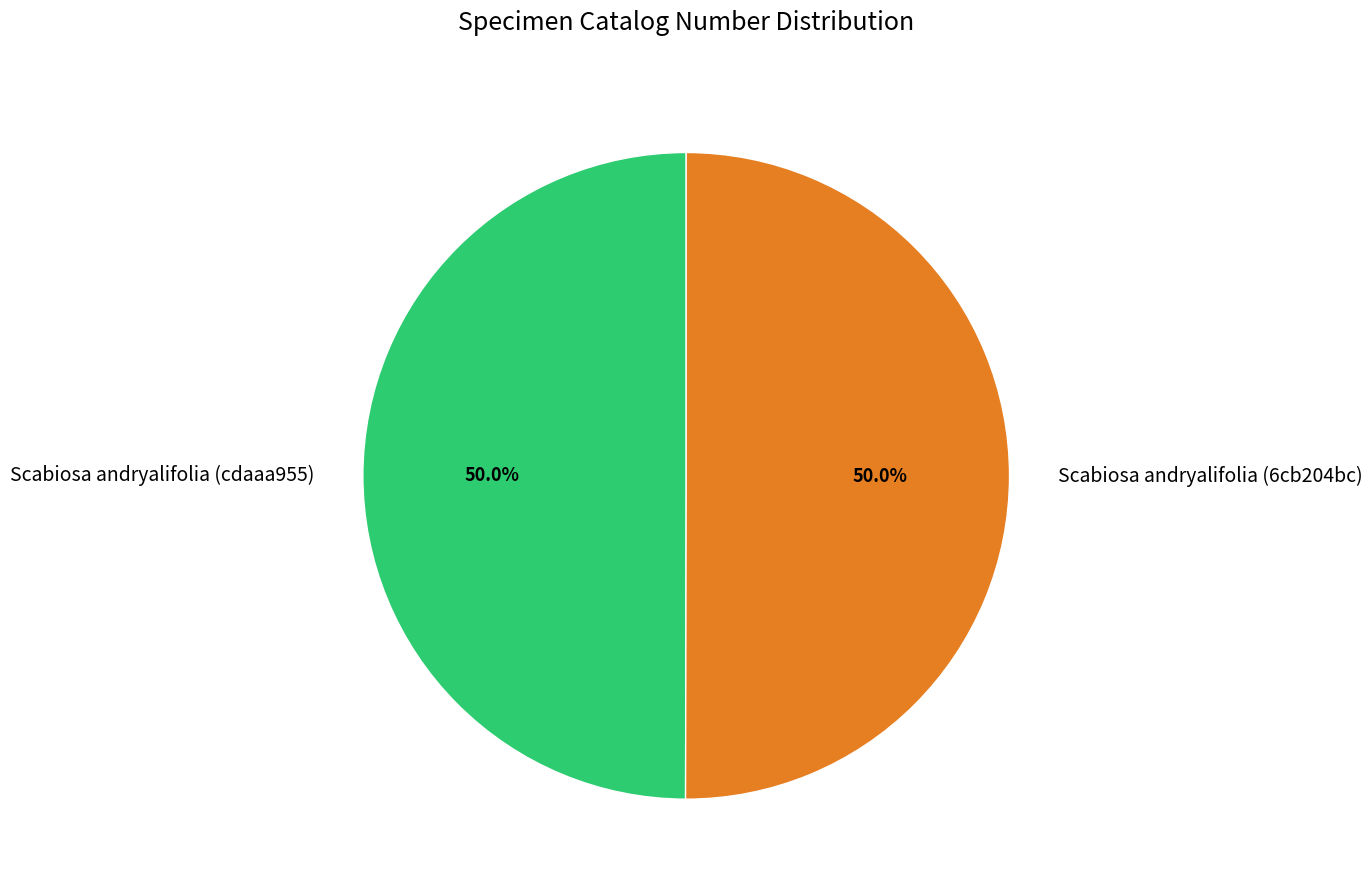

Count the number of slices in the pie.

2